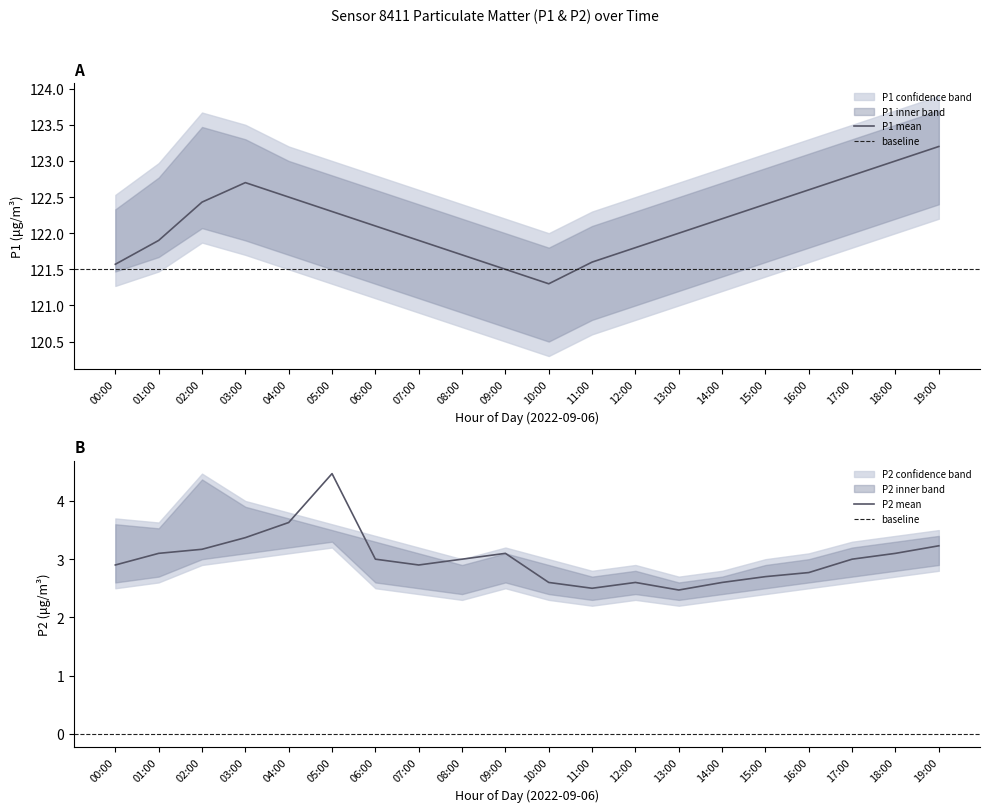

At which label is P2_upper closest to 3?

08:00